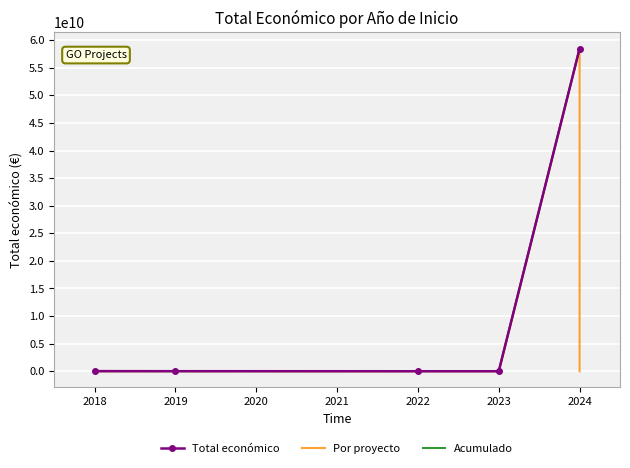

How many interior local peaks (higher than both neighbors) does the data have?

2